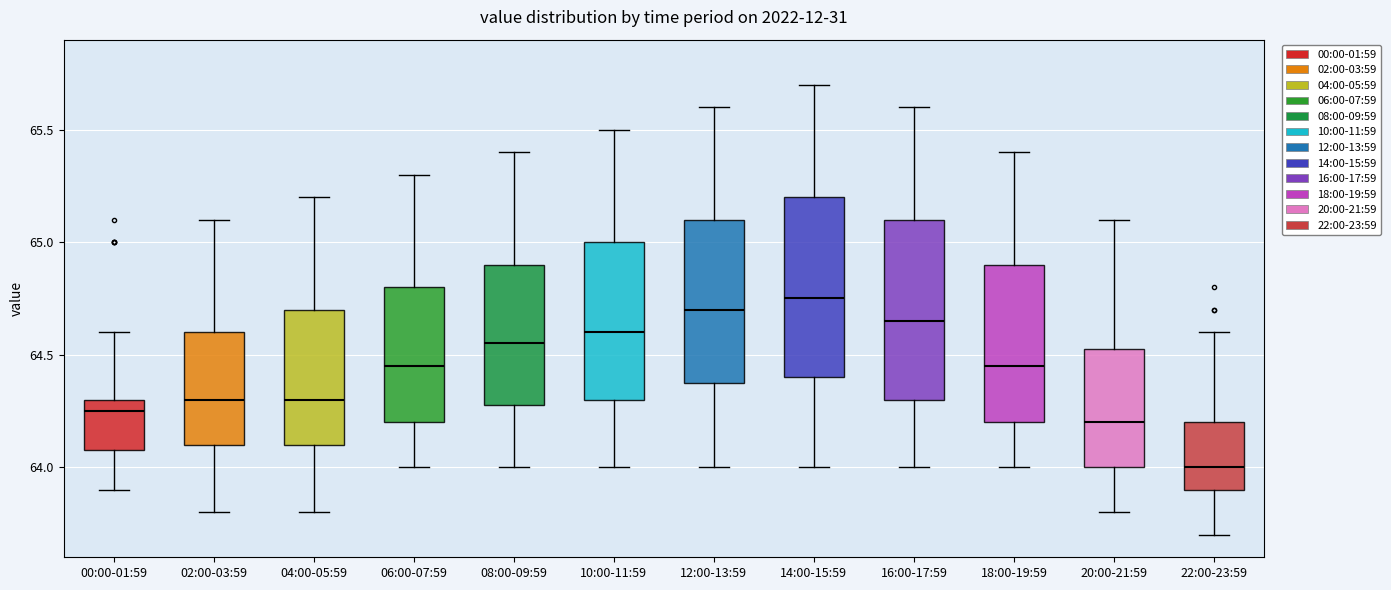

Which box's median line is the lowest?

22:00-23:59